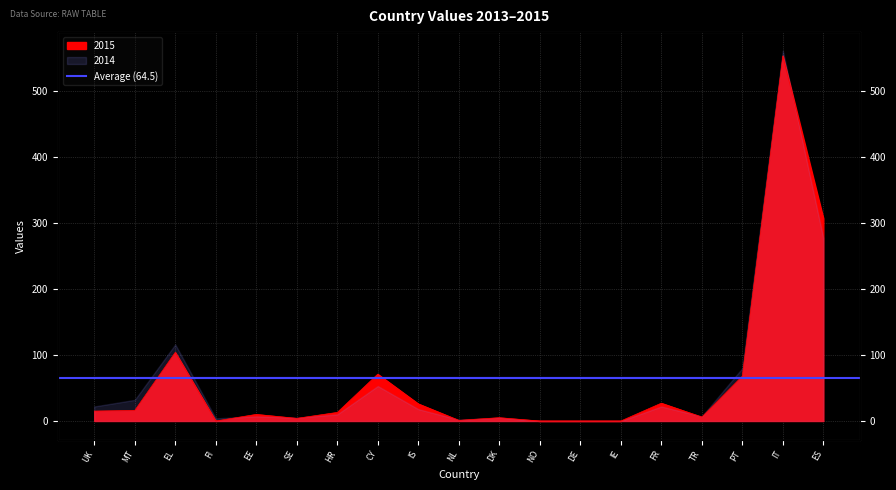

What is the value of the 9th point from the left?

26